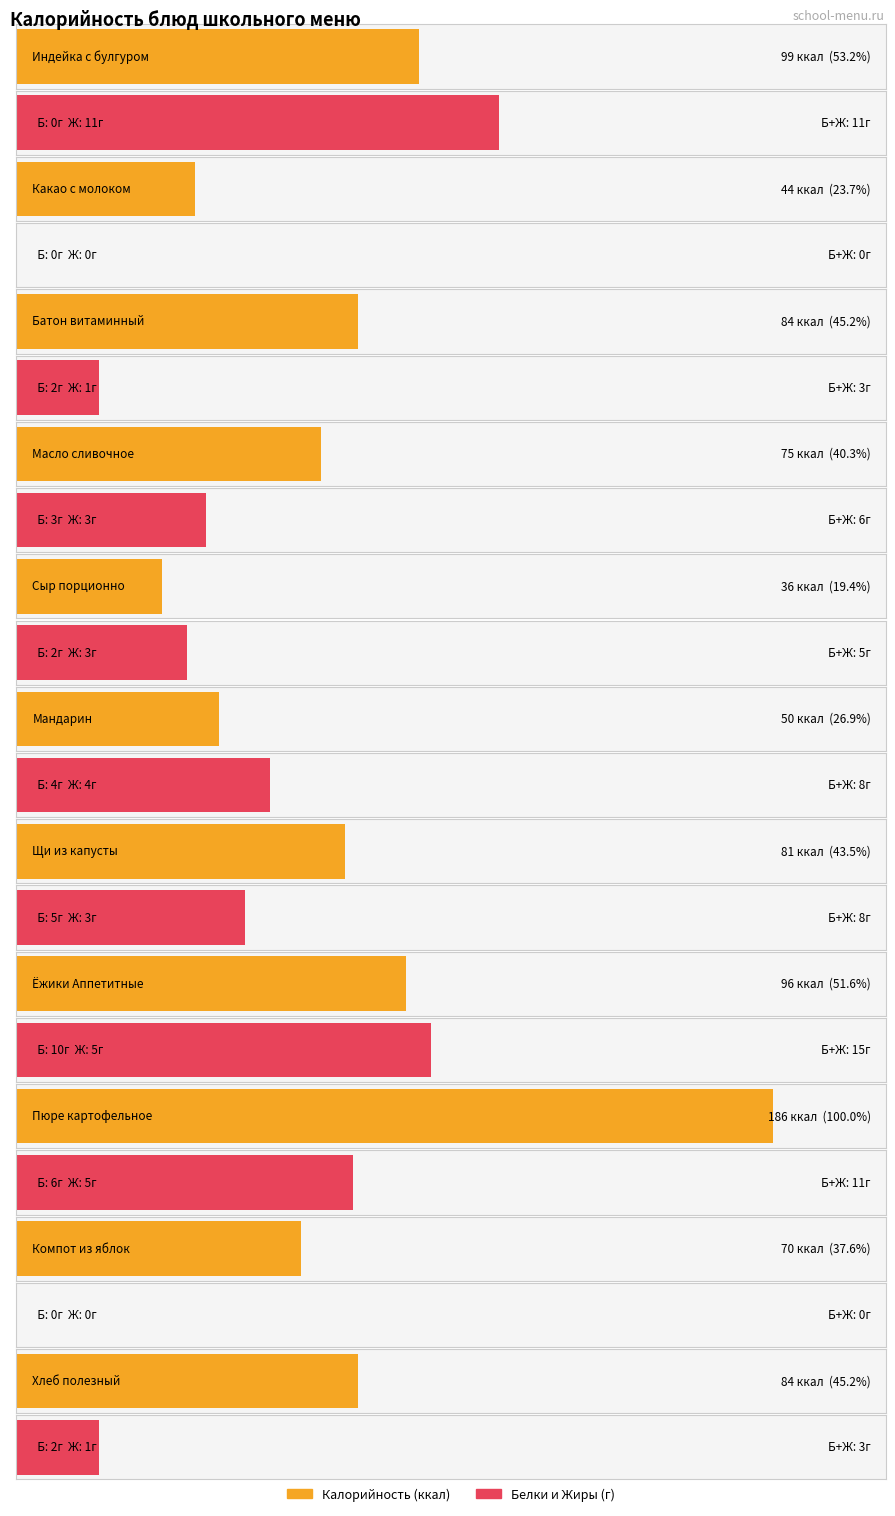

The value of Калорийность at Сыр порционно is 51. True or false?

False